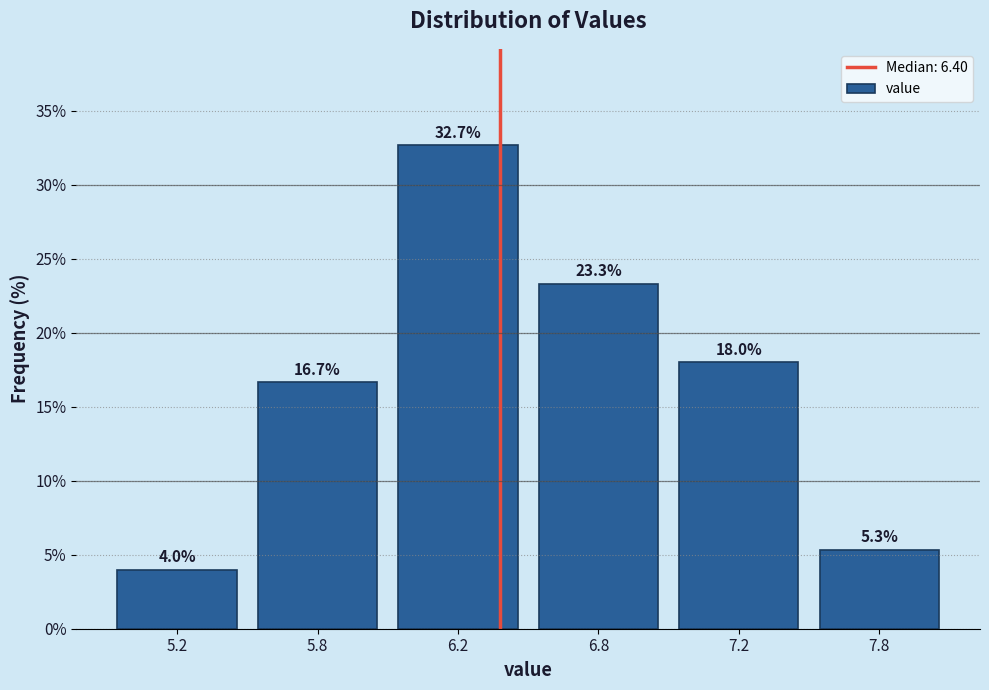

Reading left to right, list all the values displayed in this chart.

4.0	16.7	32.7	23.3	18.0	5.3